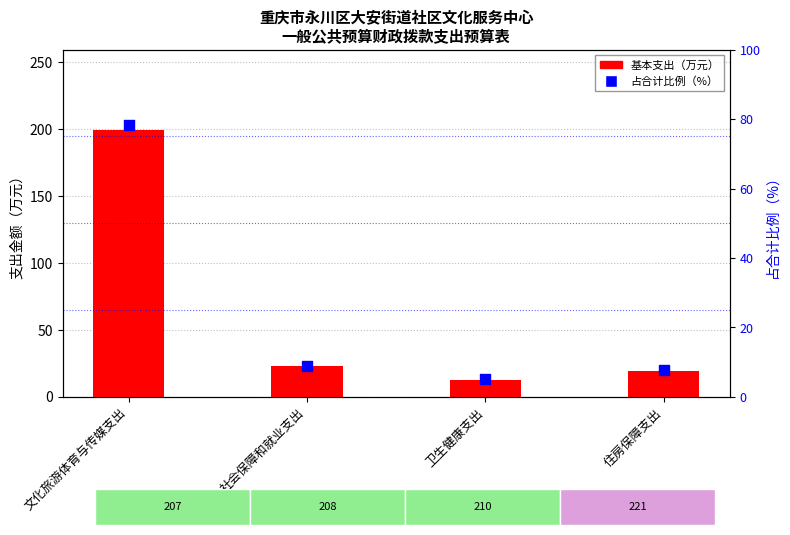

Which series contains the highest Y value?

基本支出